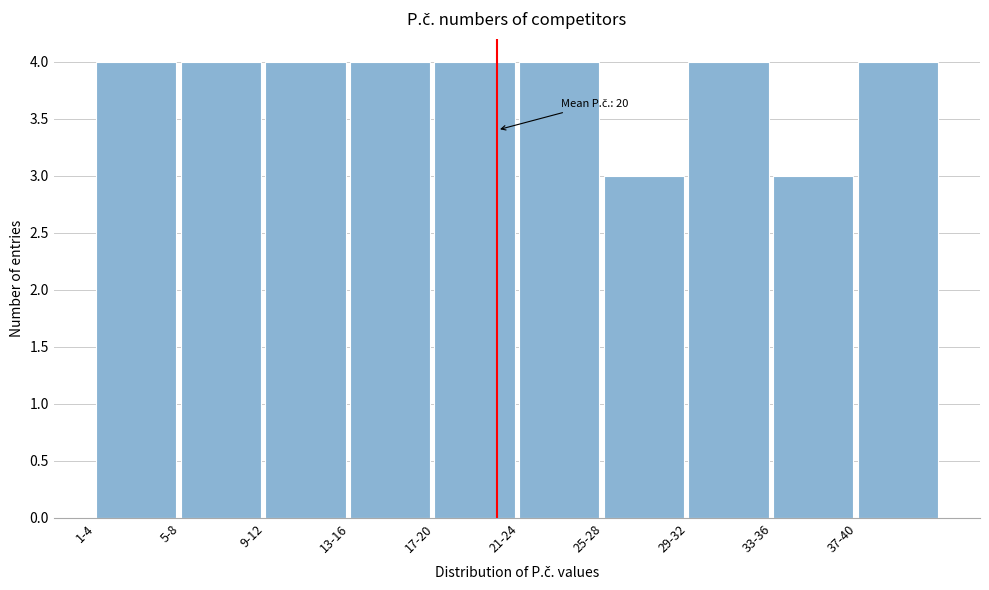

Reading left to right, transcribe all the data shown in this chart.

4	4	4	4	4	4	3	4	3	4